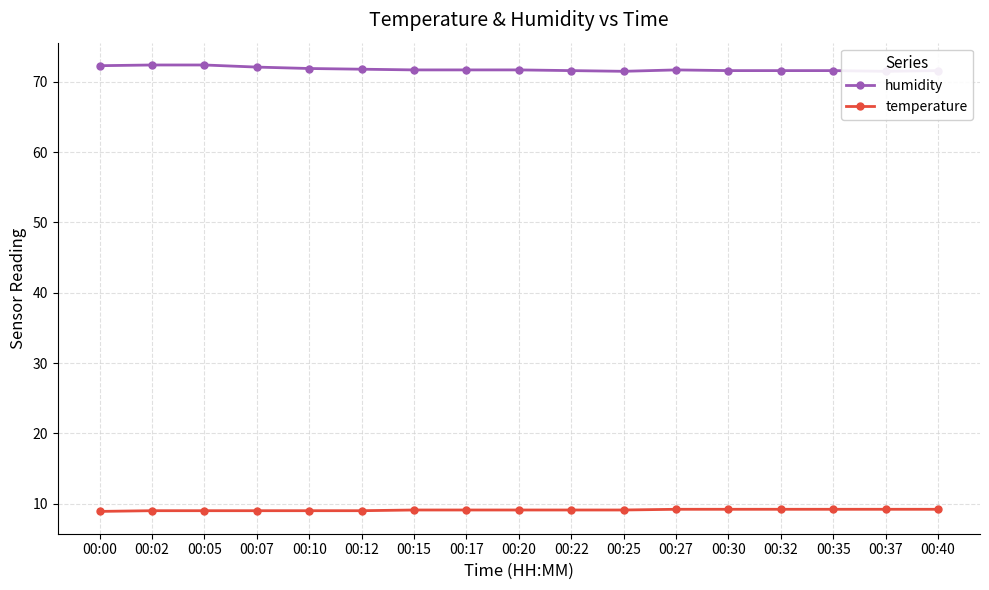

Which series has the largest total across all categories?

humidity